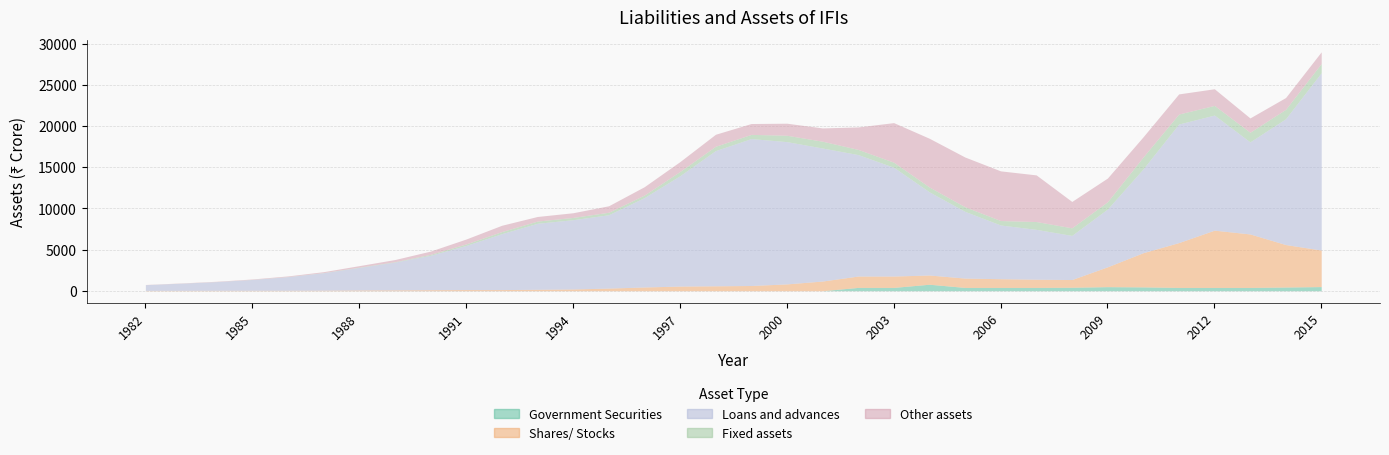

At which category is the sum across all series the highest?

2015